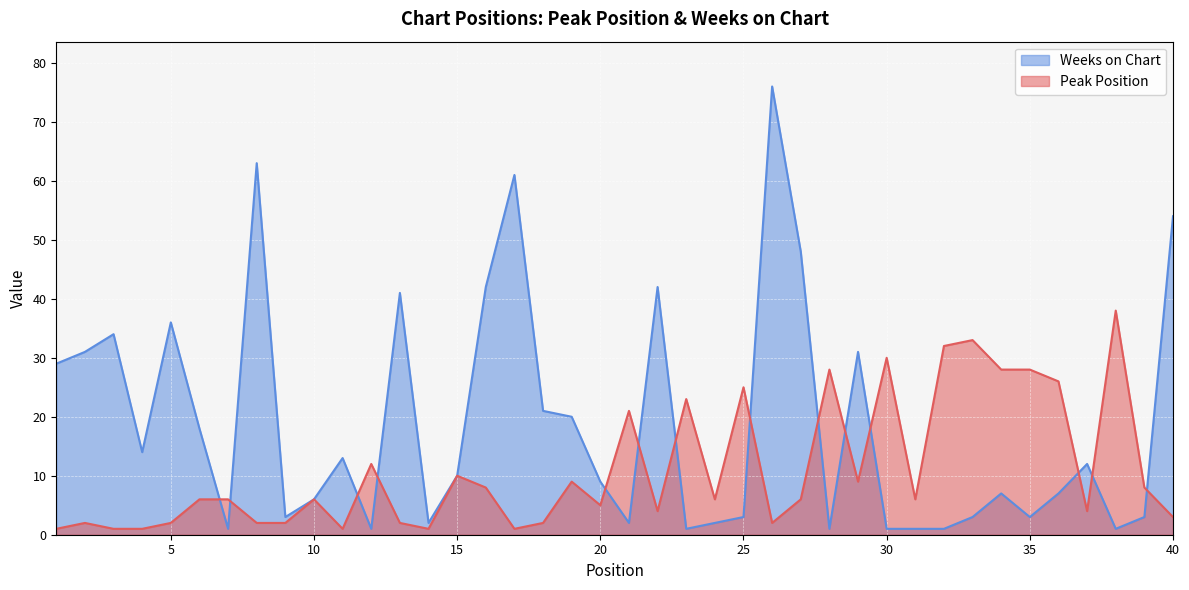

How many times do Weeks on Chart and Peak Position cross each other?

14